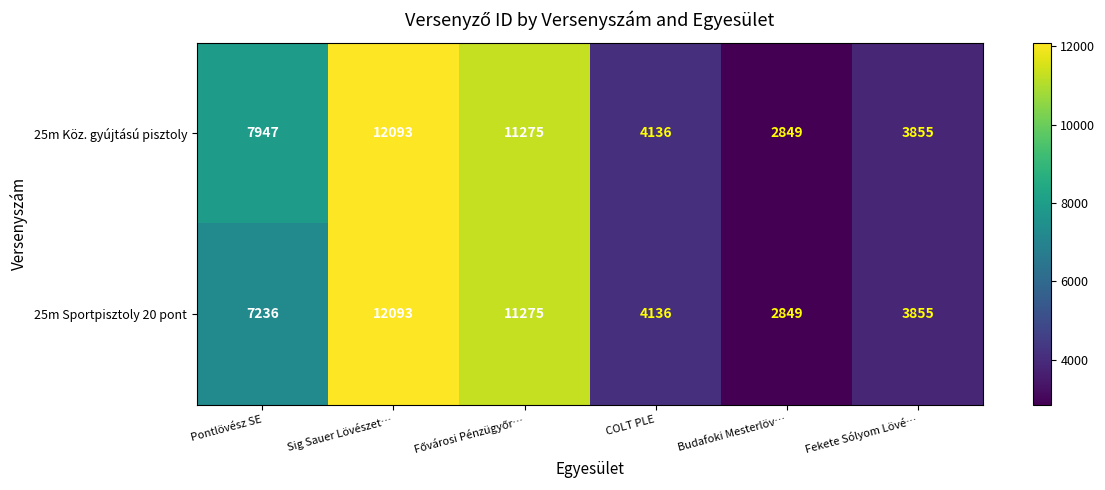

At which category is the sum across all series the highest?

Sig Sauer Lövészet…